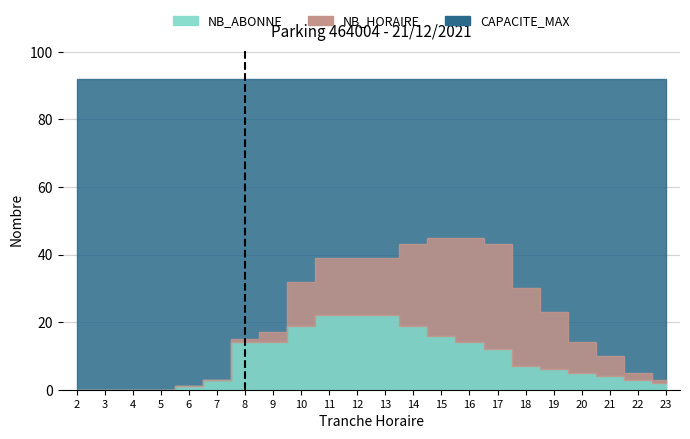

Between 6 and 3, which is larger?

6